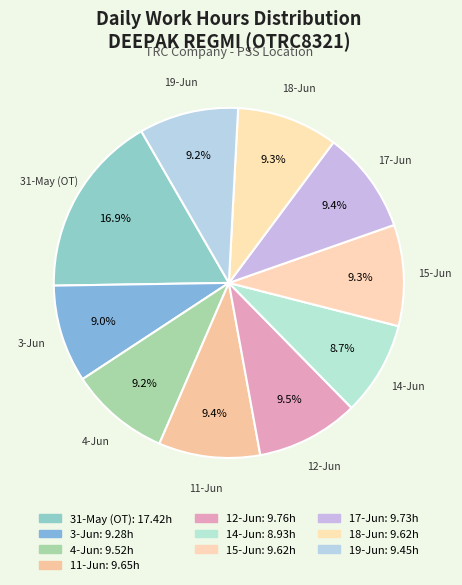

How many slices are in this pie chart?

10